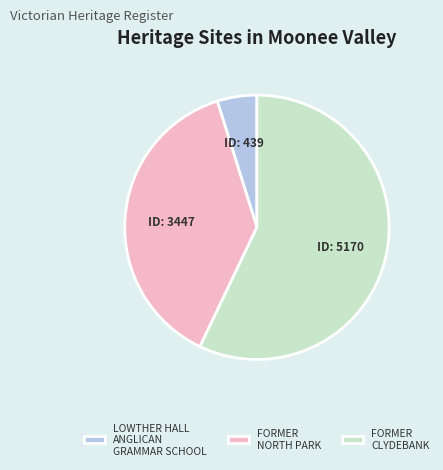

How many segments does this pie chart have?

3